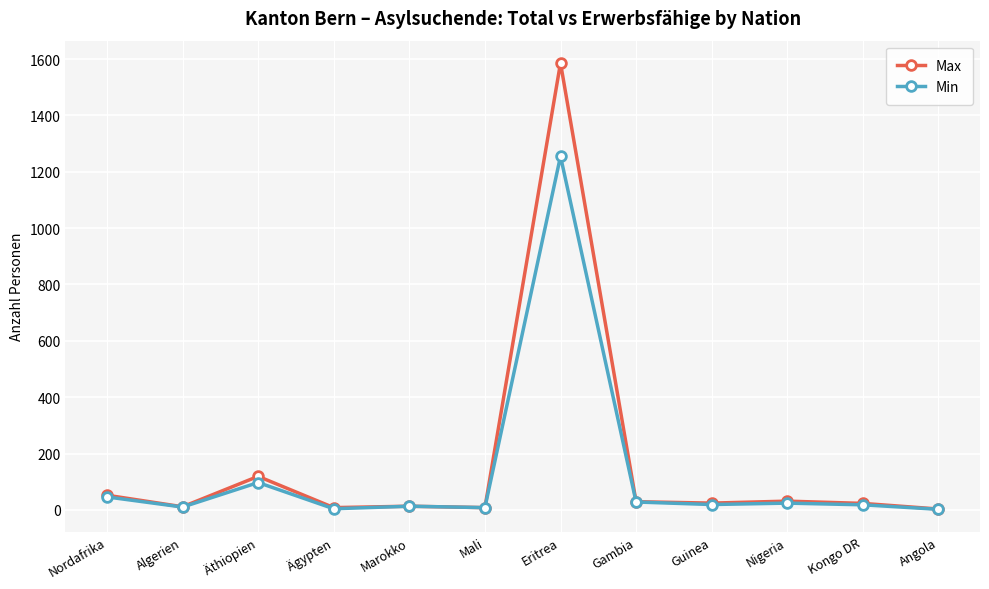

What is the greatest value displayed?

1586